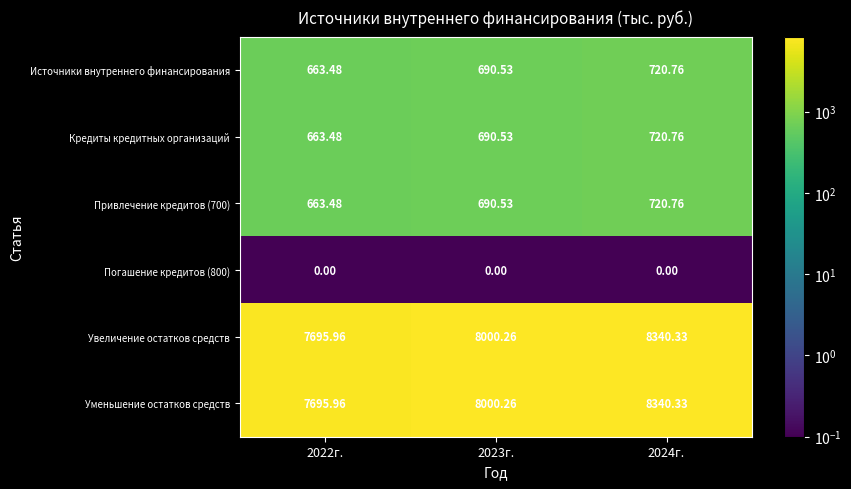

Count the number of categories in the chart.

3